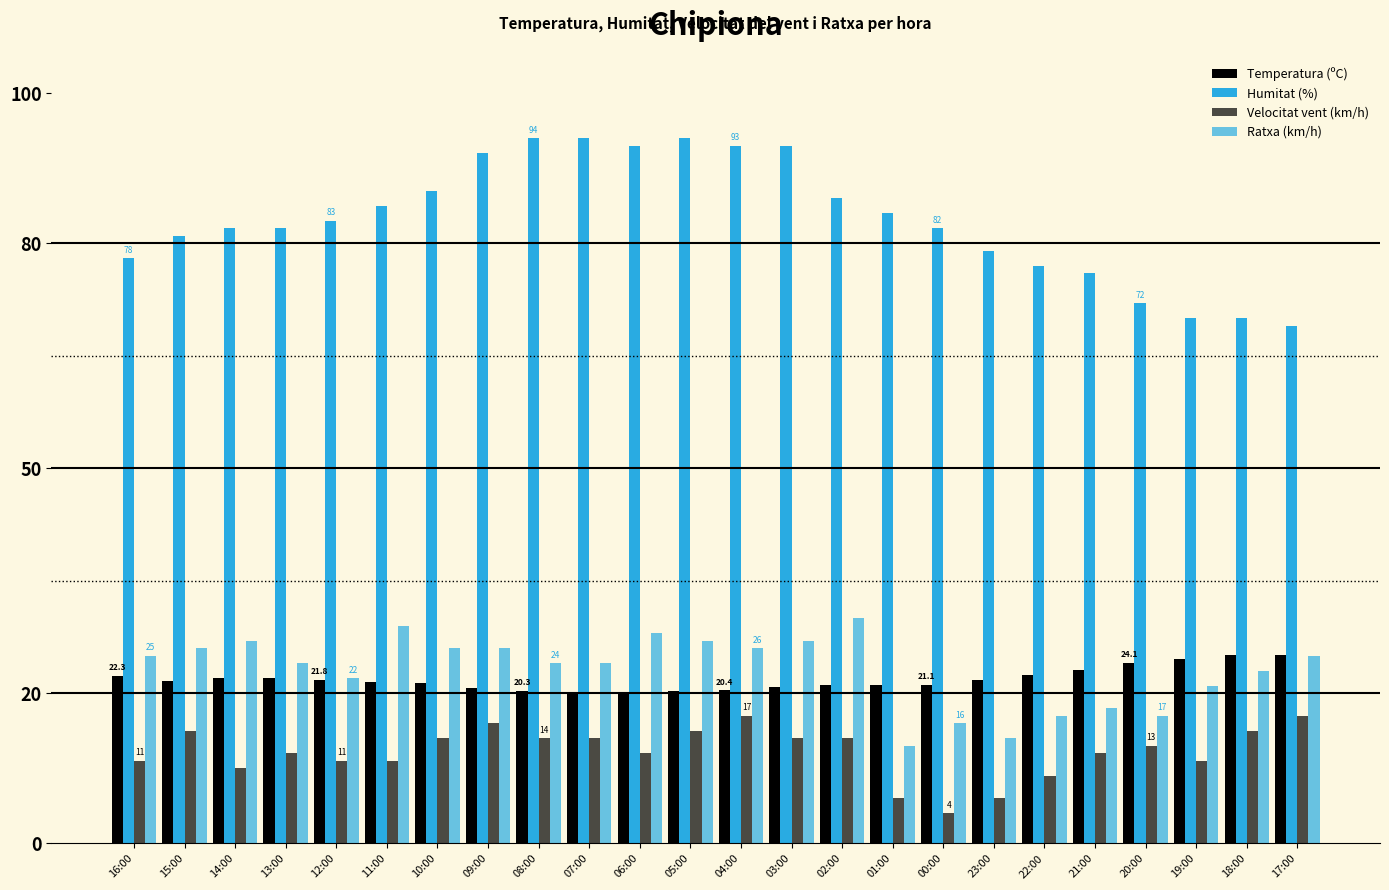

What is the label of the 1st bar from the right?

17:00